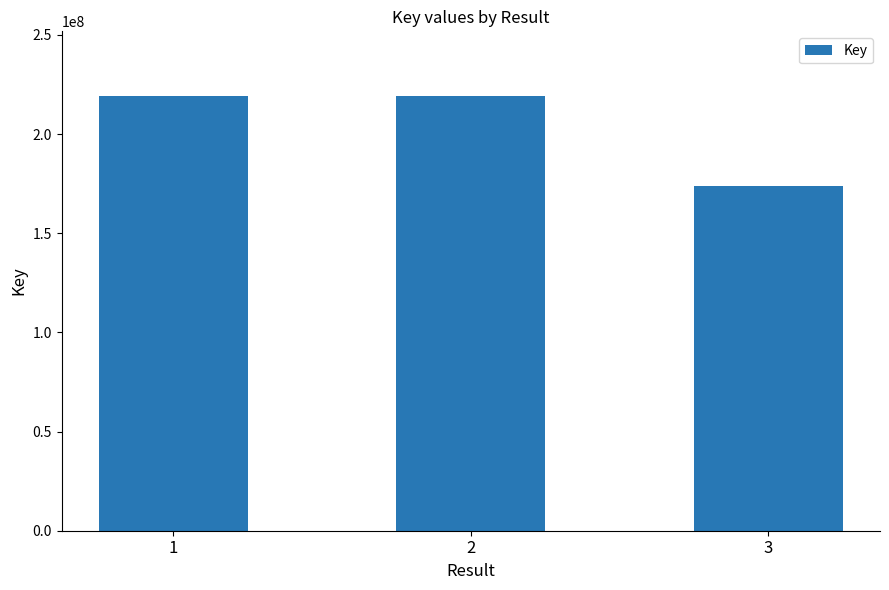

The value at 2 is 62881677. True or false?

False